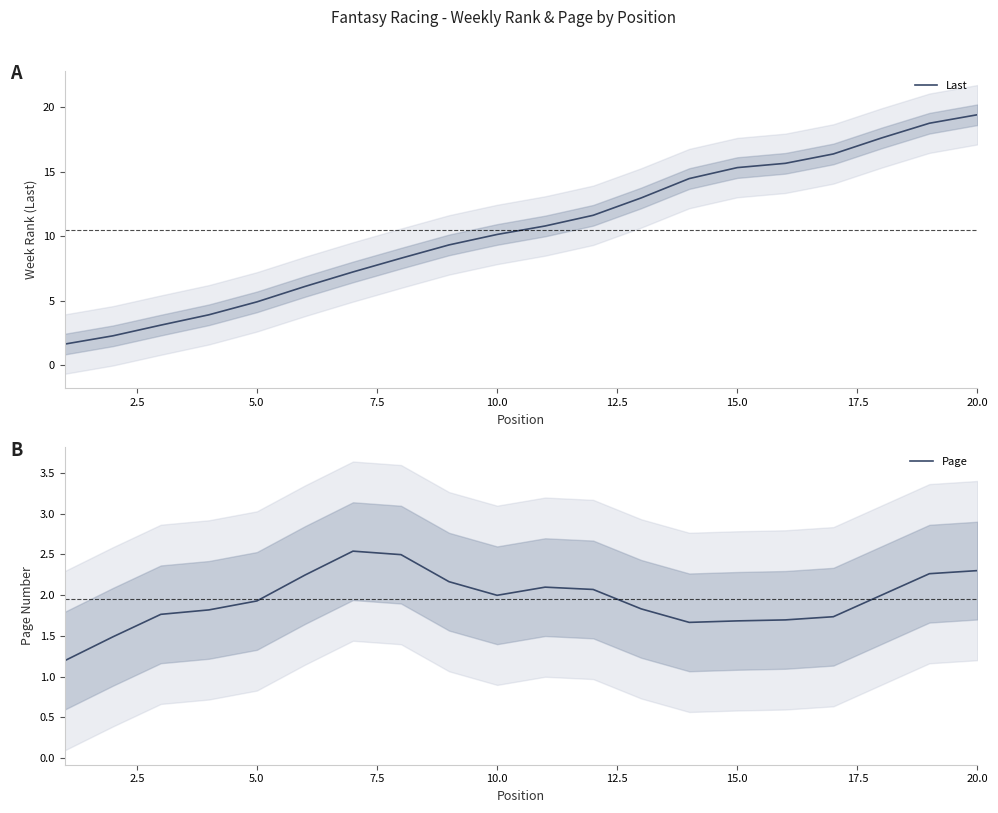

What is the lowest value of the Last series?

1.6